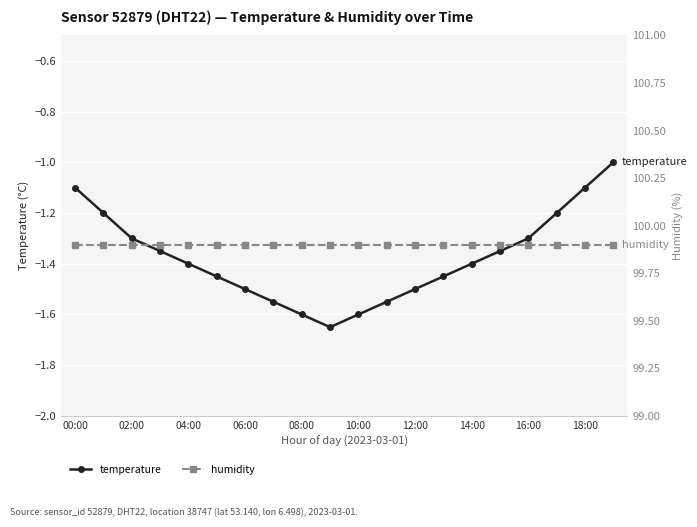

In temperature, how many points are lower than both neighbors (excluding endpoints)?

1